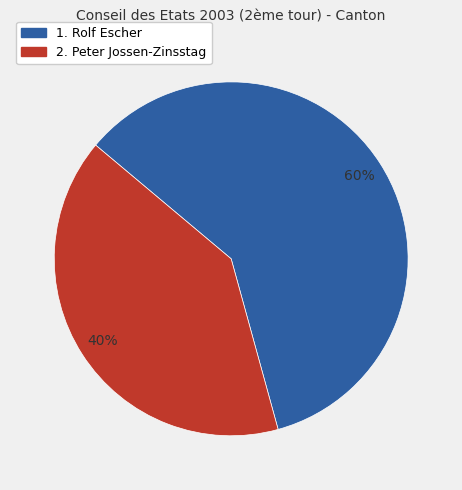

Is 1. Rolf Escher the majority of the pie?

Yes